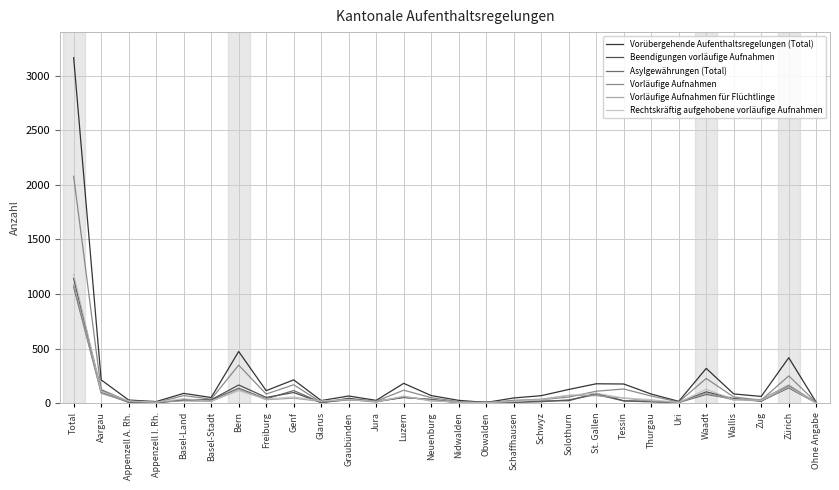

What is the difference between the Vorläufige Aufnahmen values at Luzern and Freiburg?

35